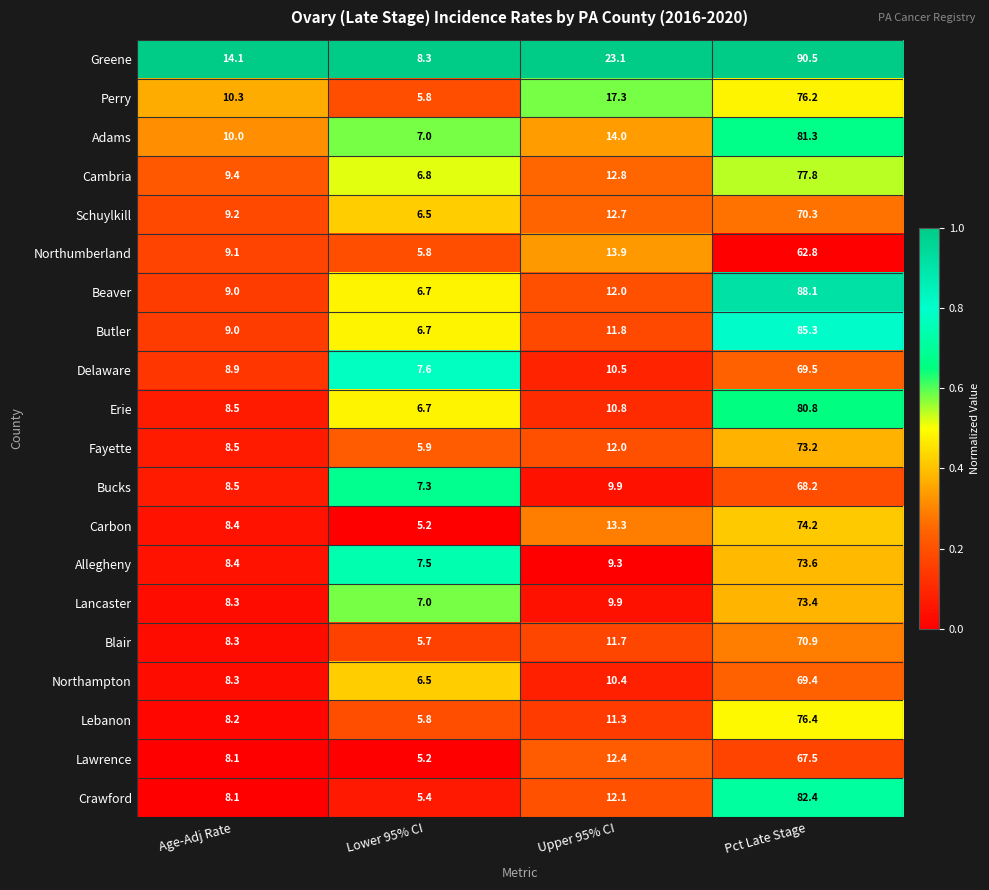

What is the difference between the highest and lowest values at Lower 95% CI?

3.1